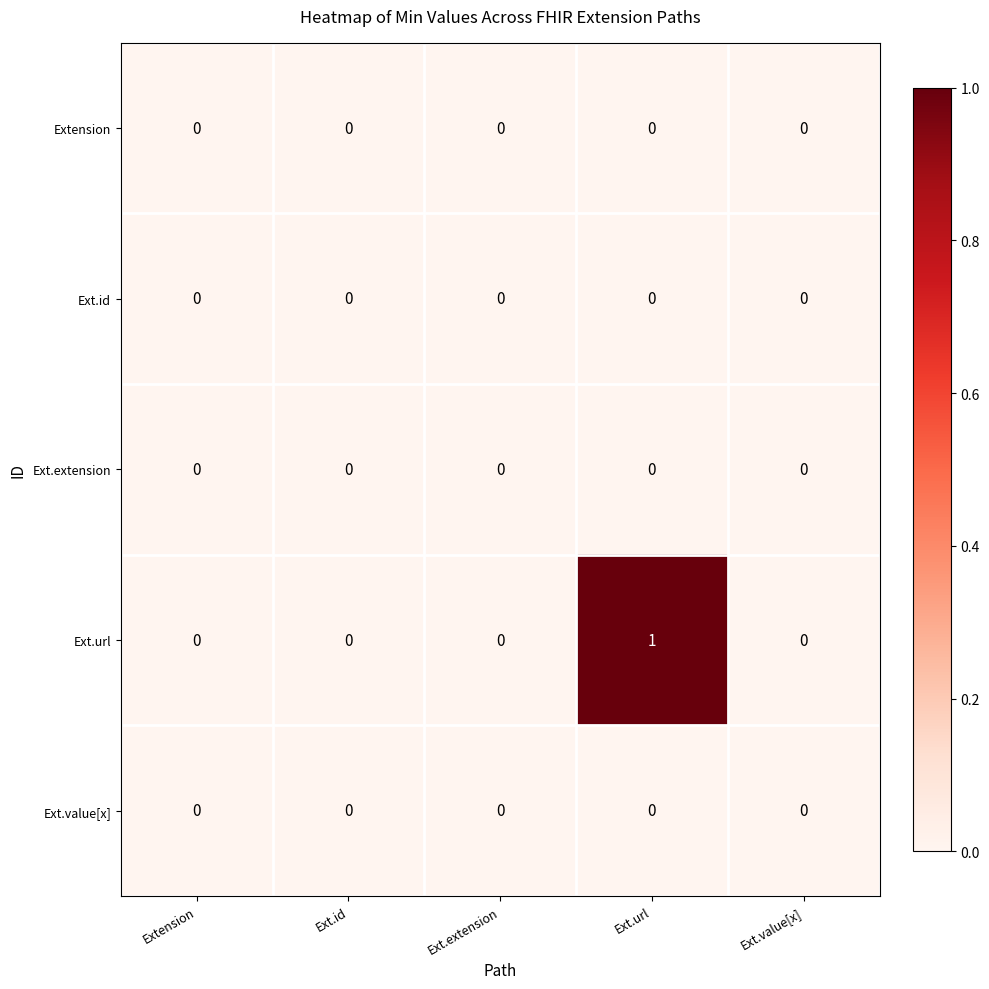

Which series changed the most between Ext.id and Ext.url?

Ext.url